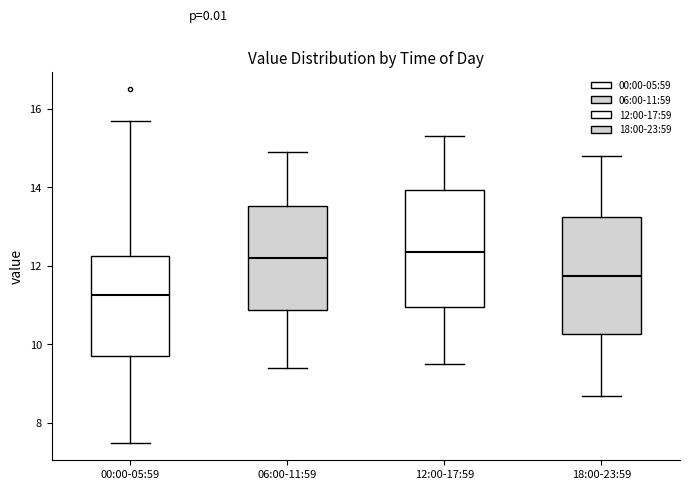

Where is the lower edge of the box for 18:00-23:59 on the y-axis? The values are not printed on the chart, so give them approximately, as read against the axis.

10.2